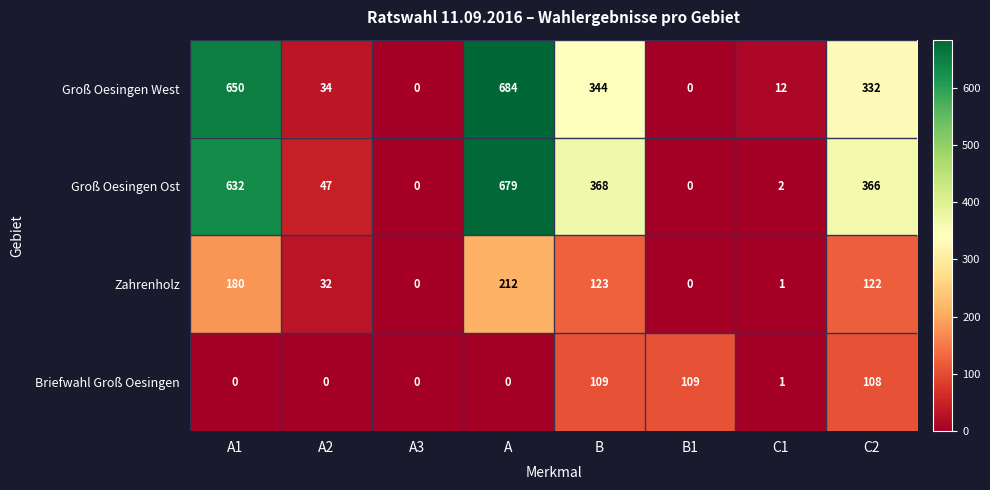

How many distinct data groups are displayed?

4